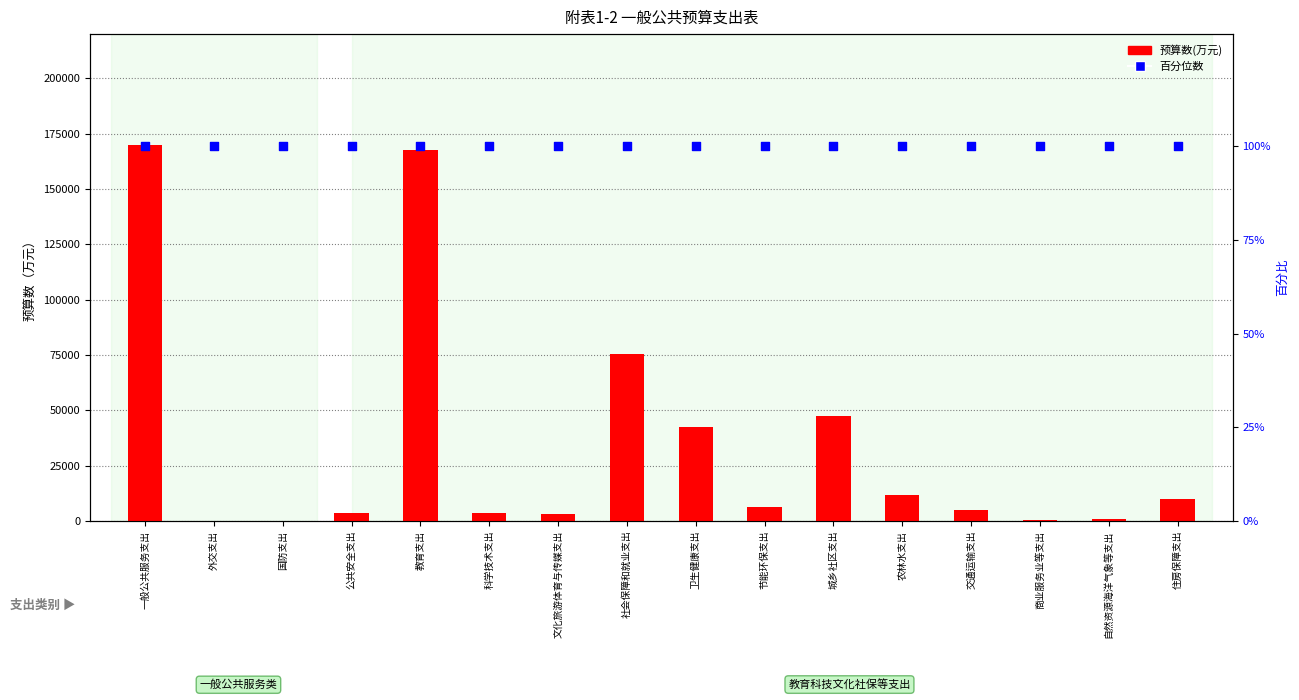

What are all the series names shown in the legend?

预算数(万元), 百分位数